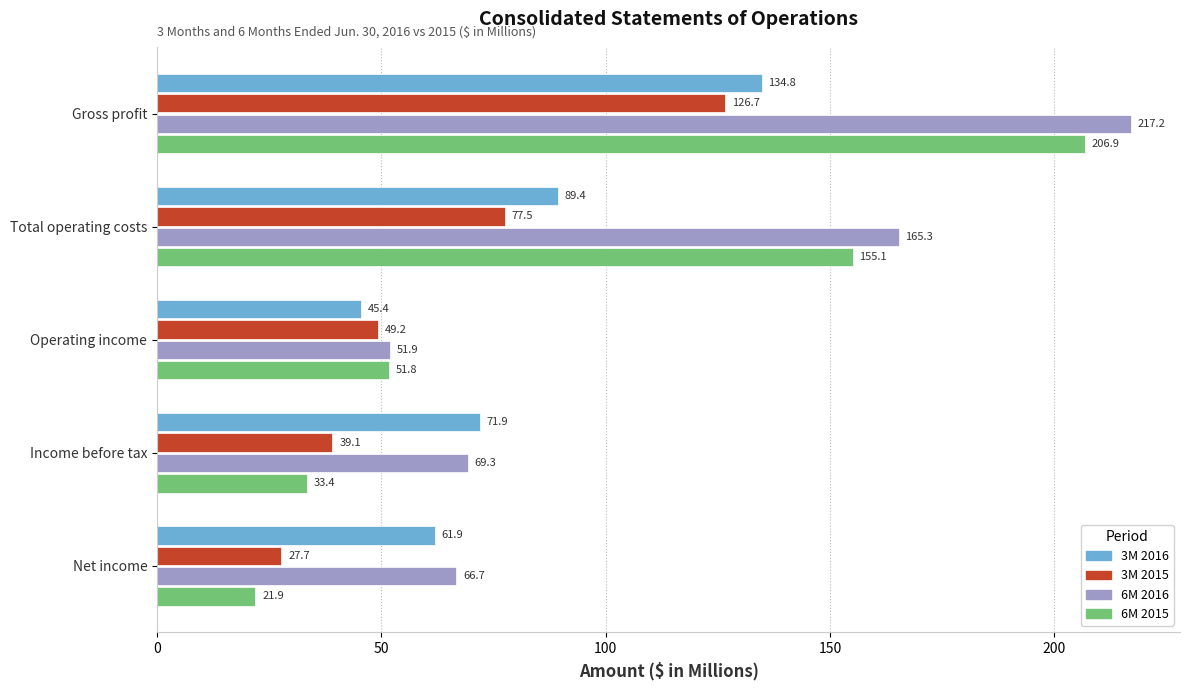

What is the minimum value for 6M 2016?

51.9